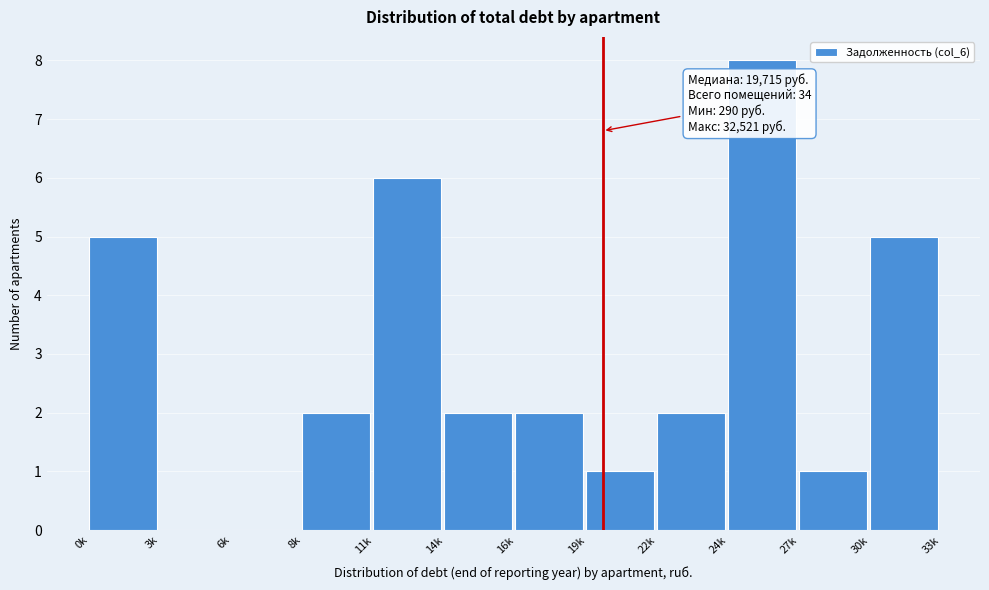

Reading left to right, extract all data points from this chart.

0k=5	3k=0	6k=0	8k=2	11k=6	14k=2	16k=2	19k=1	22k=2	24k=8	27k=1	30k=5